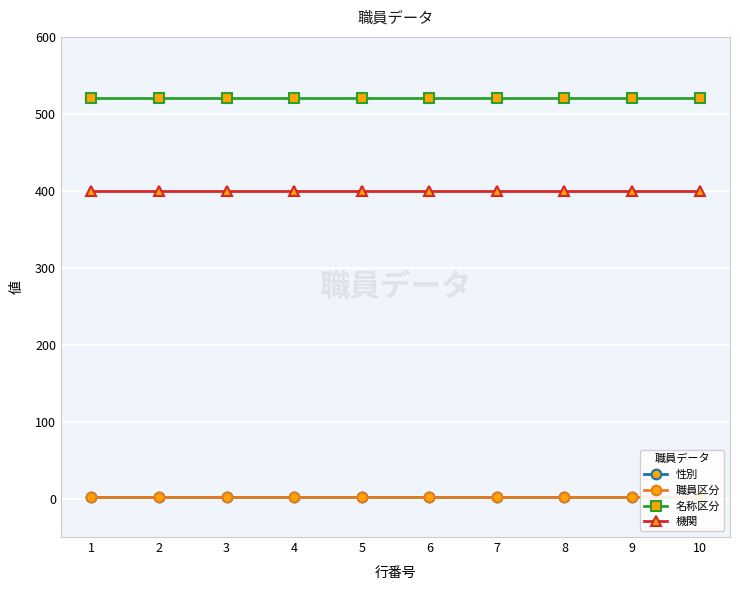

List the labels in order of 職員区分 value, smallest first.

1, 2, 3, 4, 5, 6, 7, 8, 9, 10